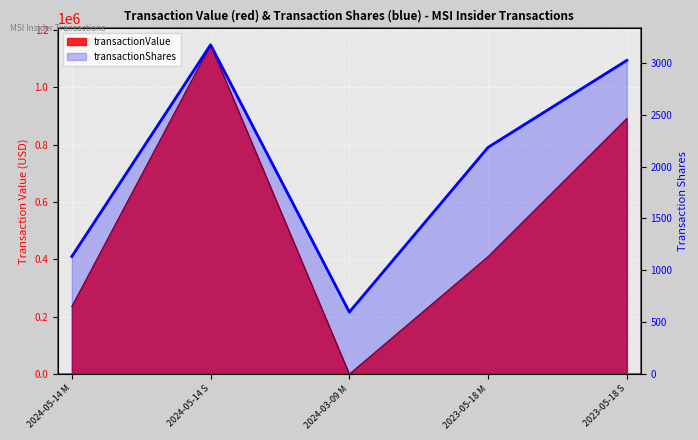

Rank the series at 2023-05-18 M from lowest to highest value.

transactionShares, transactionValue